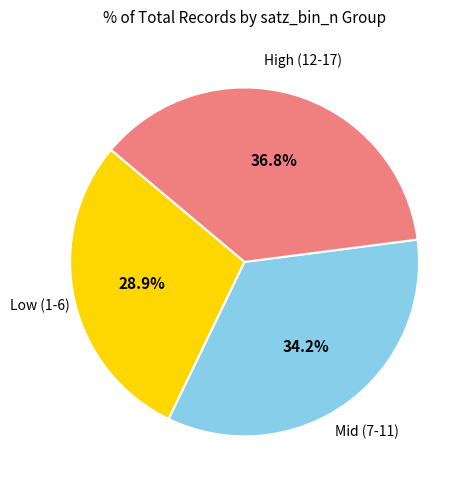

What is the largest slice in the pie chart?

High (12-17)